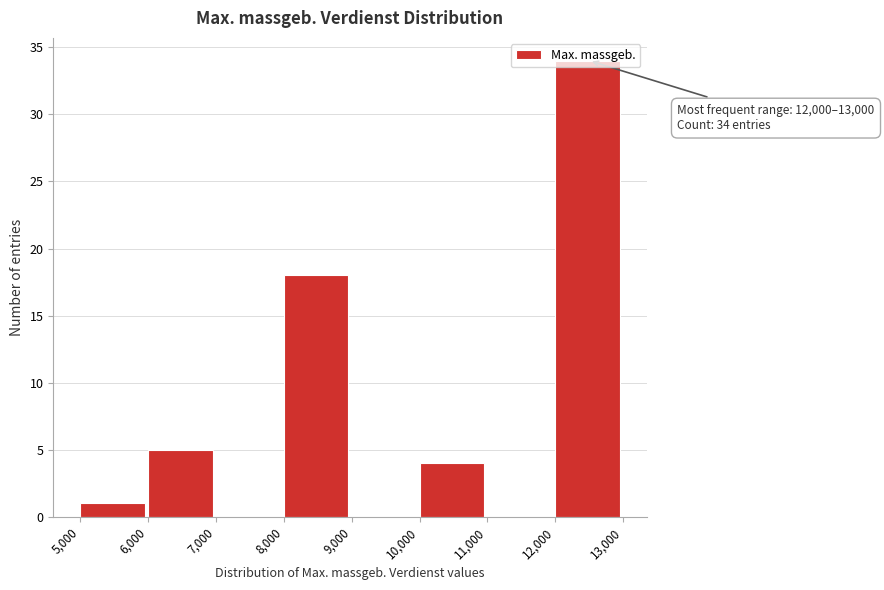

Over which range of the x-axis is the bar tallest?

12,000 to 13,000